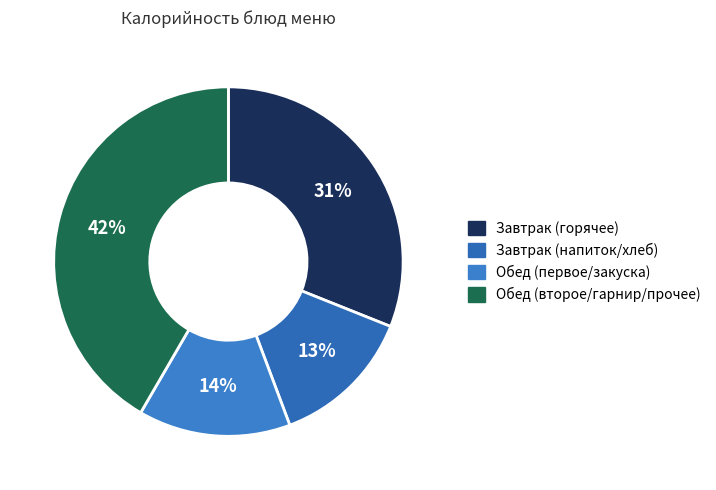

How many slices are in this pie chart?

4